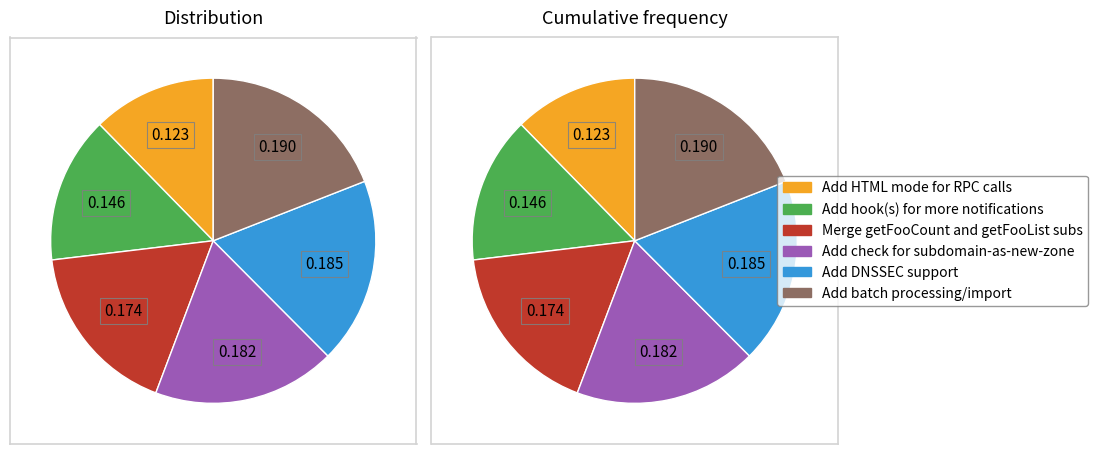

Rank the categories by value from lowest to highest.

Add HTML mode for RPC calls, Add hook(s) for more notifications, Merge getFooCount and getFooList subs, Add check for subdomain-as-new-zone, Add DNSSEC support, Add batch processing/import